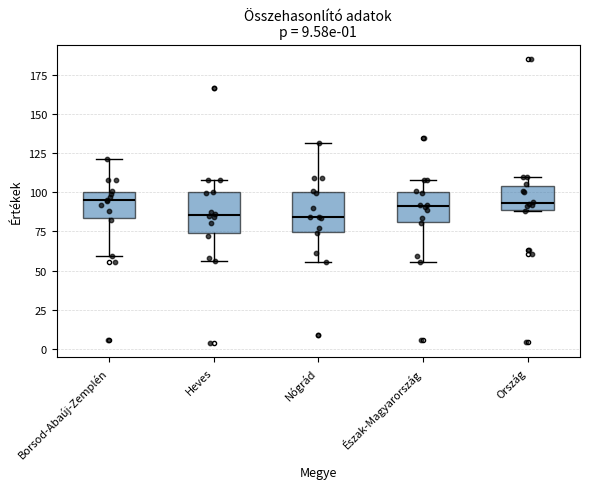

Where is the lower edge of the box for Ország on the y-axis? The values are not printed on the chart, so give them approximately, as read against the axis.

90